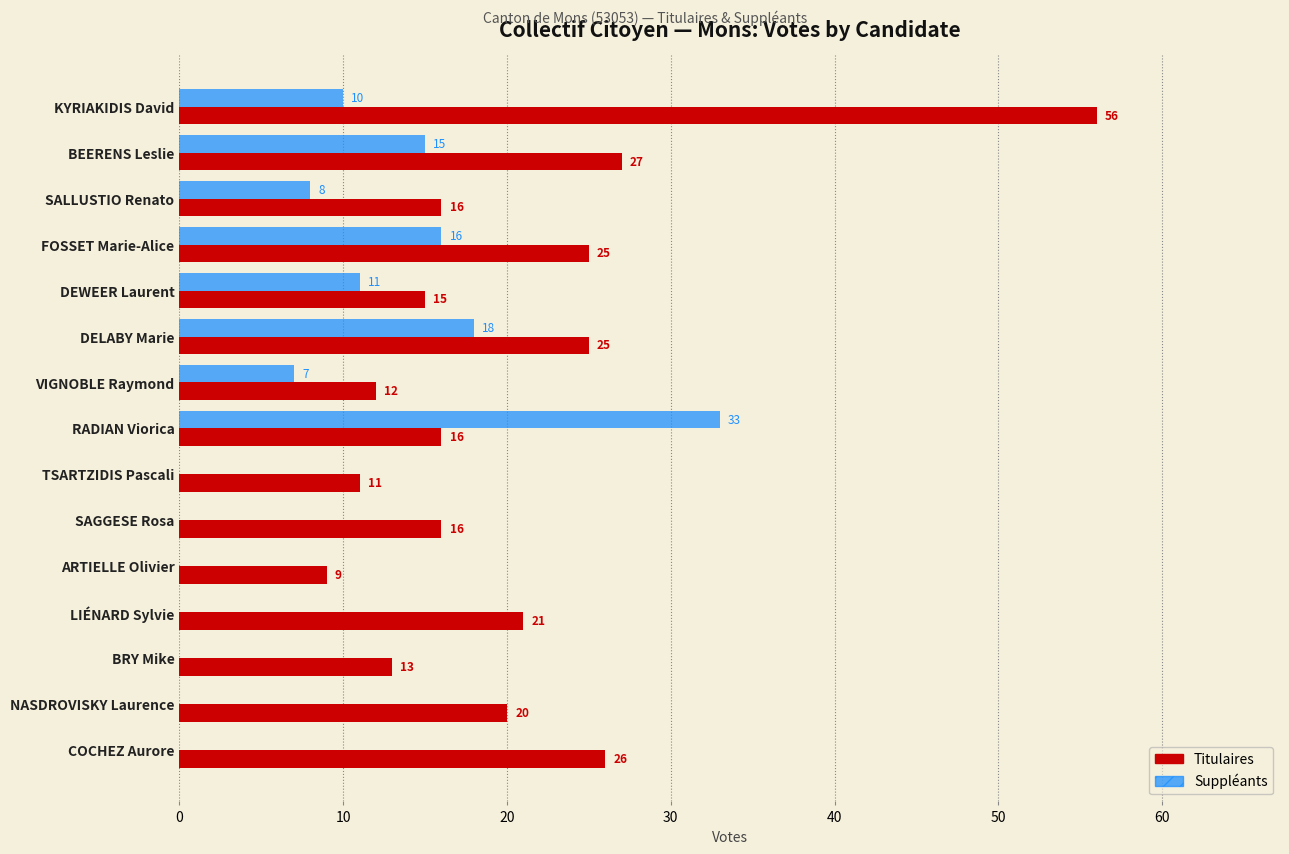

Which series changed the most between SALLUSTIO Renato and ARTIELLE Olivier?

Suppléants